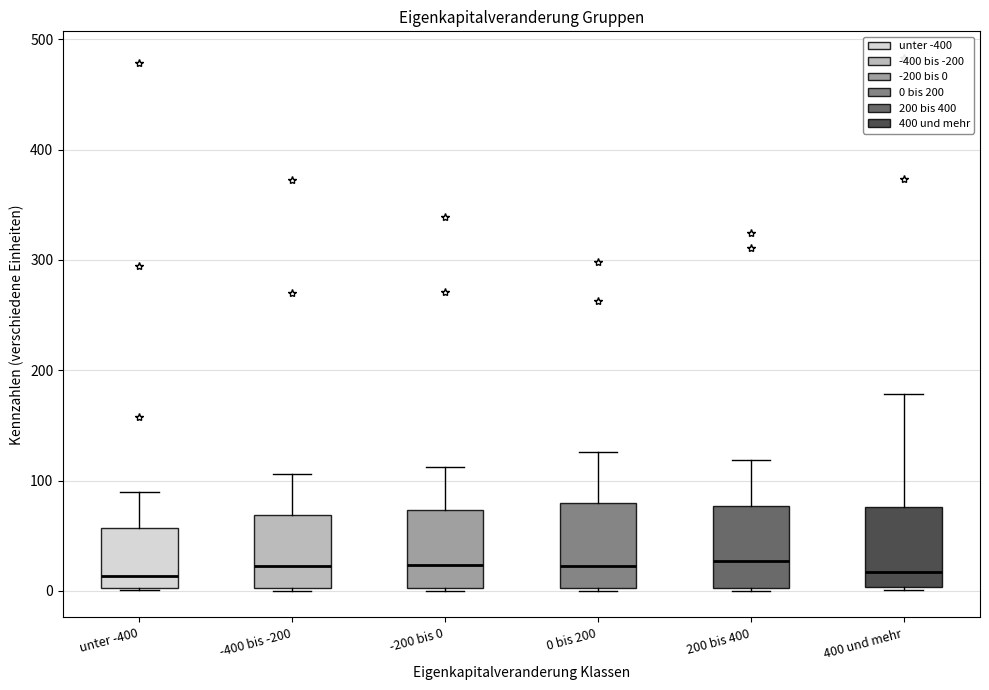

Where is the lower edge of the box for 200 bis 400 on the y-axis? The values are not printed on the chart, so give them approximately, as read against the axis.

0